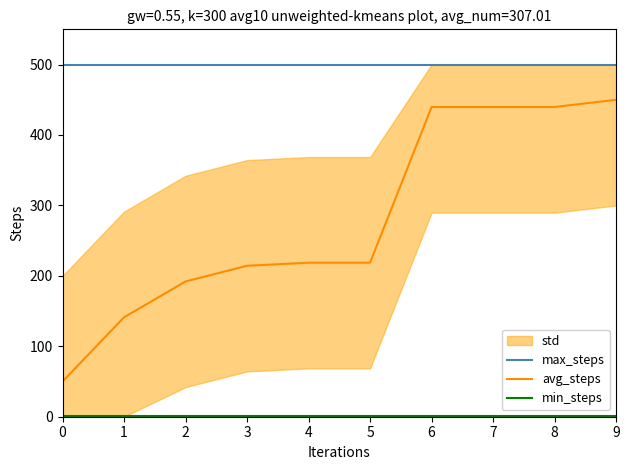

What is the spread (max minus min) of values at 2?

499.0